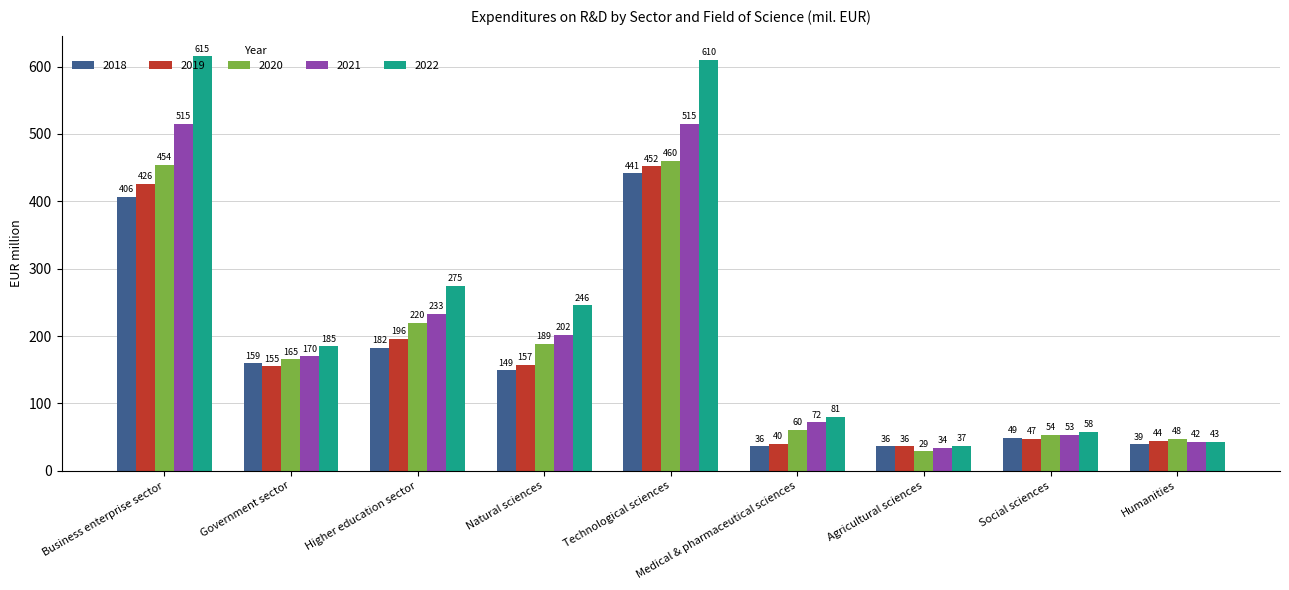

True or false: 2019 has a value of 59.2 at Agricultural sciences.

False